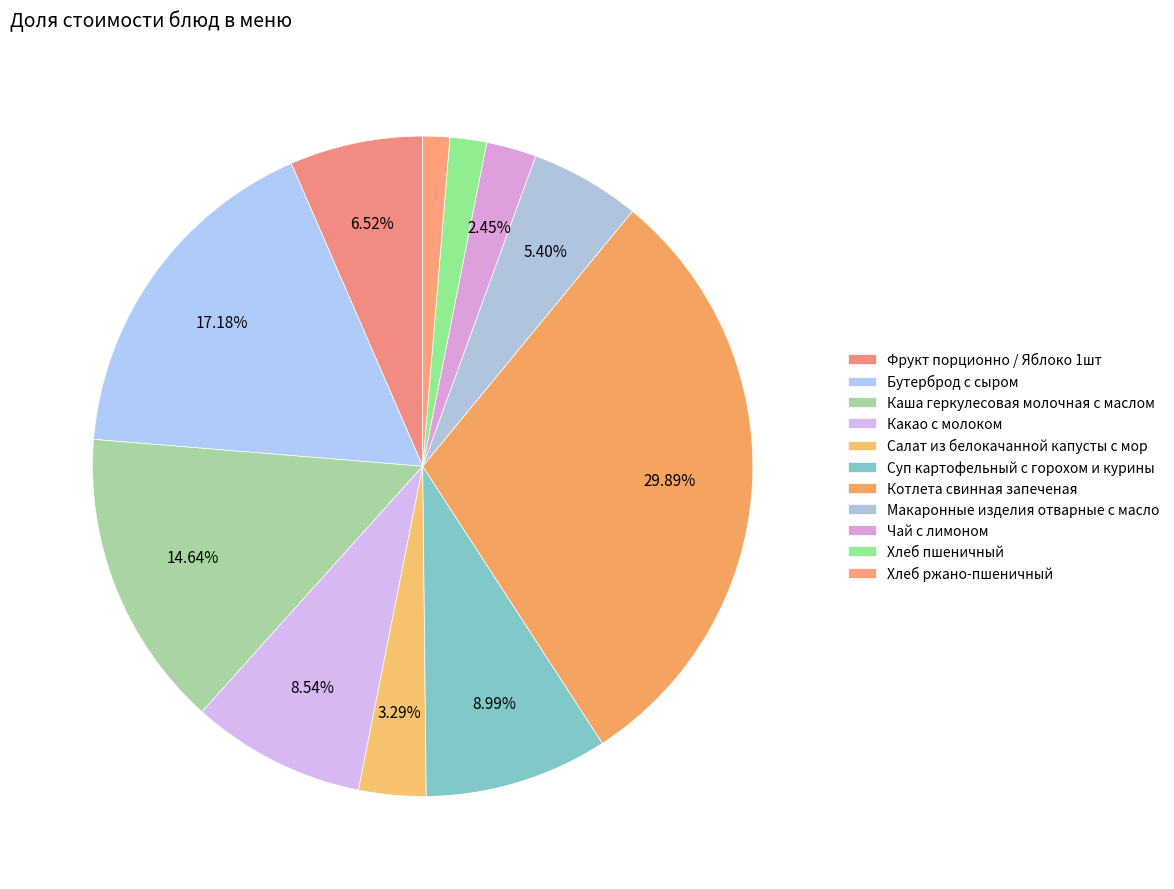

How many segments does this pie chart have?

11